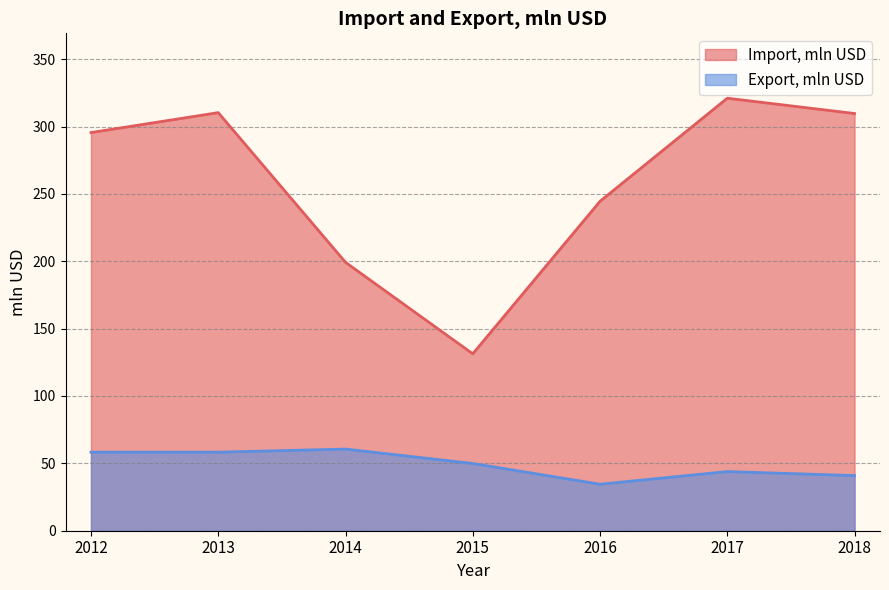

Where is Export, mln USD nearest to the value 47?

2015